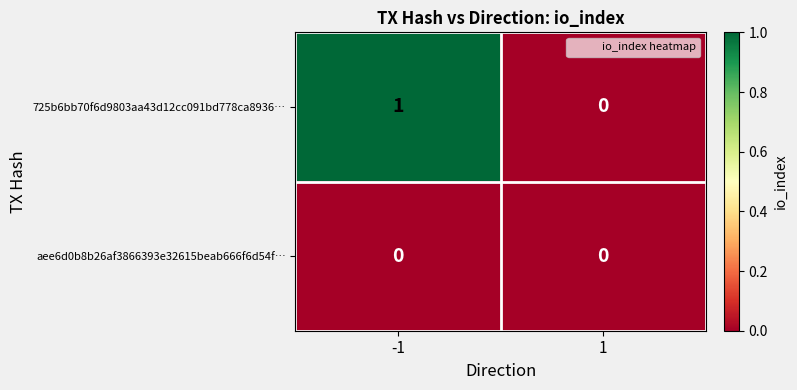

What is the difference between the highest and lowest values at -1?

1